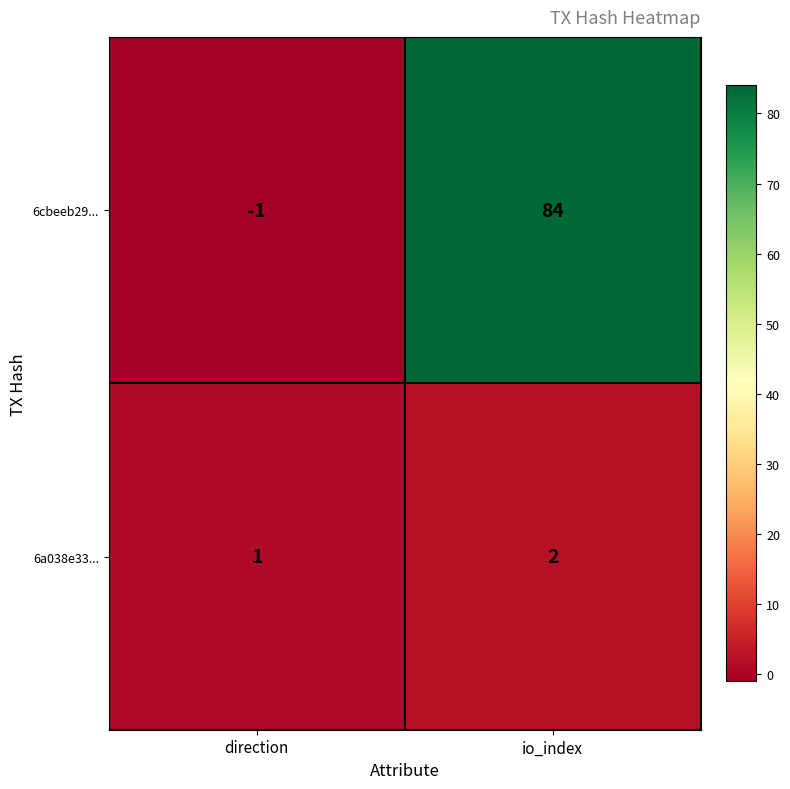

Reading right to left, extract all data points from this chart.

6cbeeb29...: 84	-1
6a038e33...: 2	1